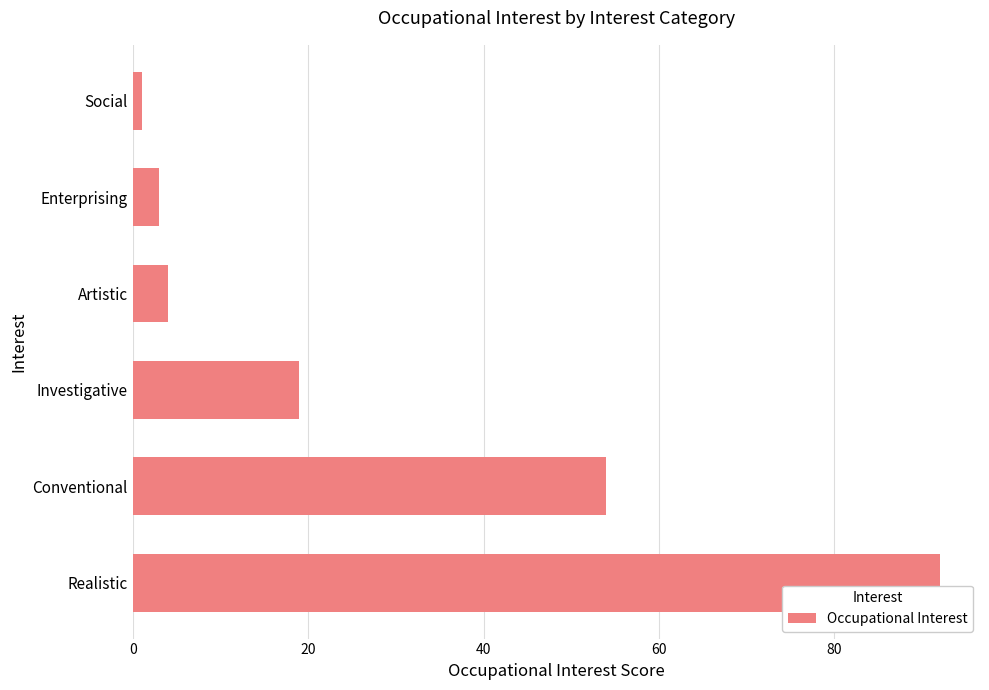

Reading top to bottom, what are all the values shown in this chart?

Social=1	Enterprising=3	Artistic=4	Investigative=19	Conventional=54	Realistic=92